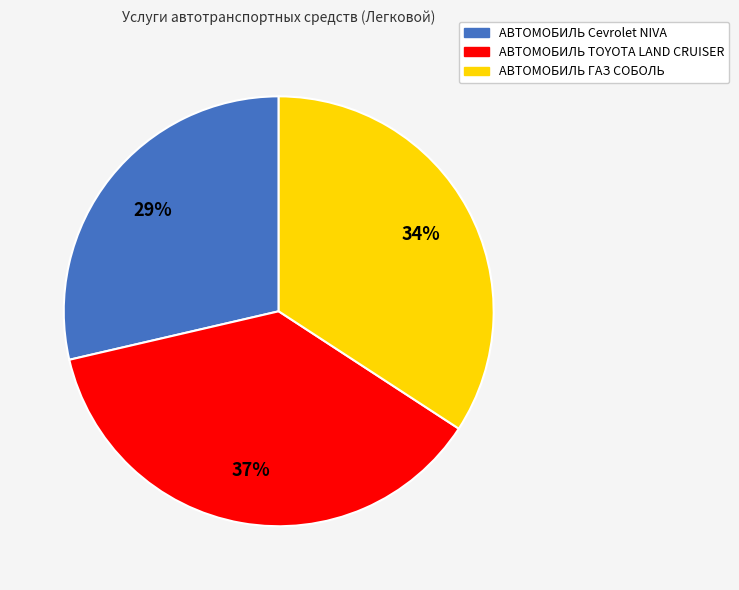

To the nearest percent, what percentage of the pie is АВТОМОБИЛЬ Cevrolet NIVA?

29%